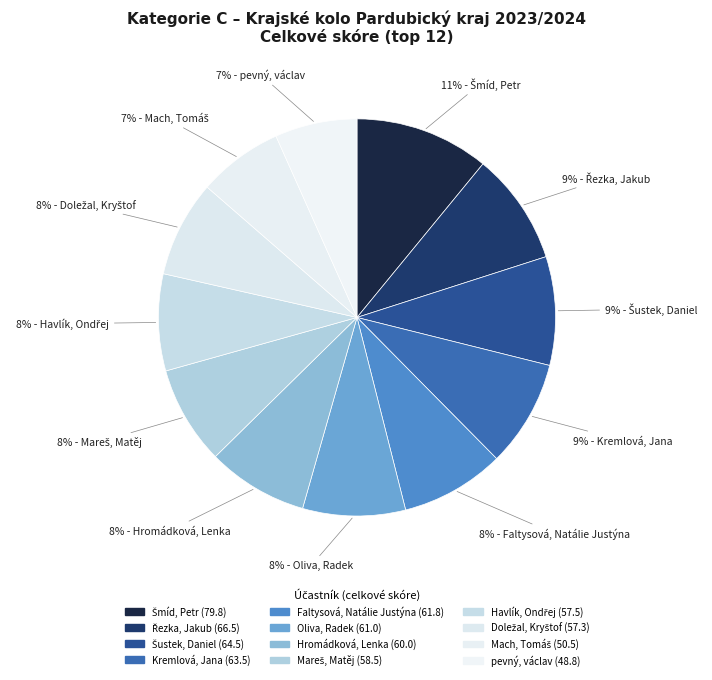

How many slices are in this pie chart?

12